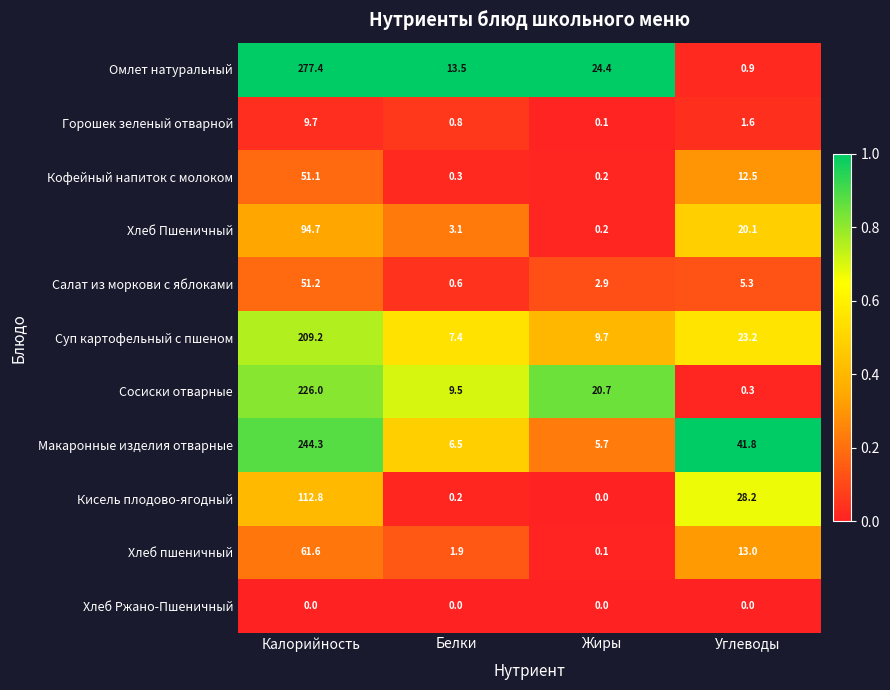

Which series has the widest spread of values?

Омлет натуральный